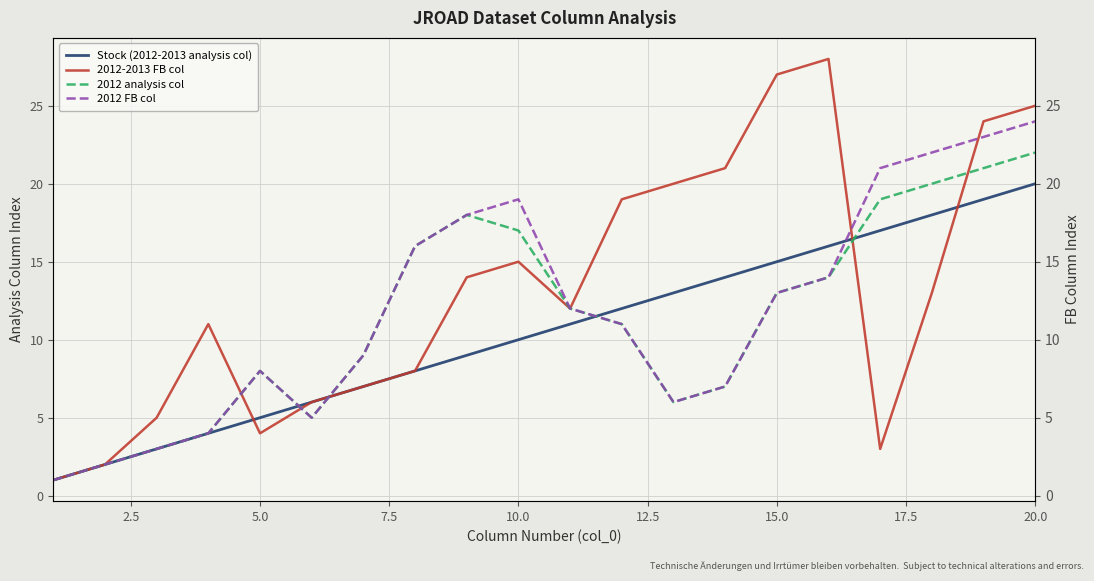

List the series in order of their overall mean, highest first.

2012-2013 FB col, 2012 FB col, 2012 analysis col, Stock (2012-2013 analysis col)